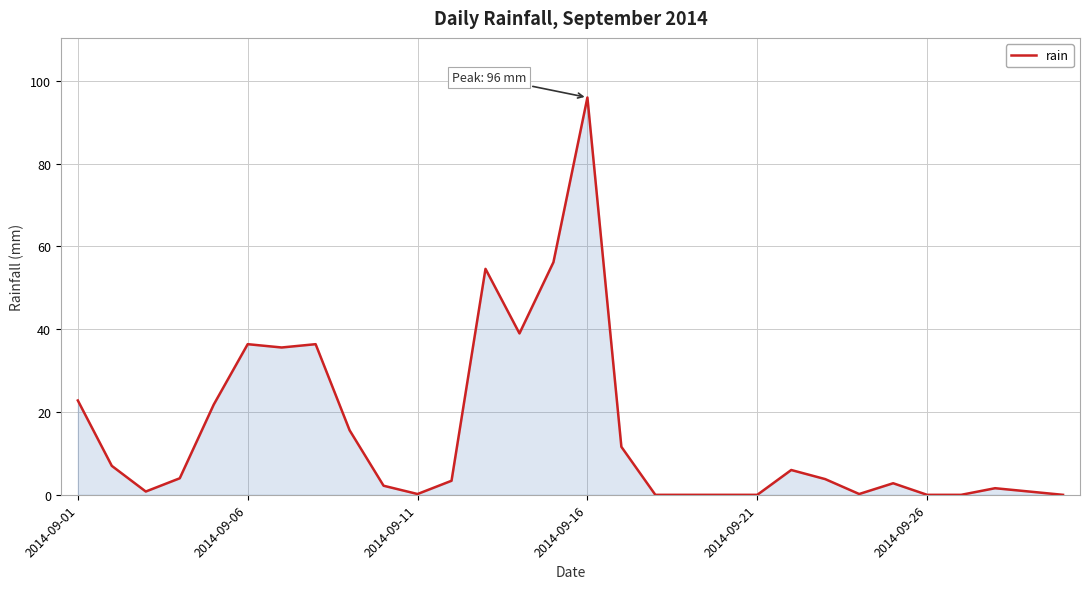

What is the maximum value shown in the chart?

96.0